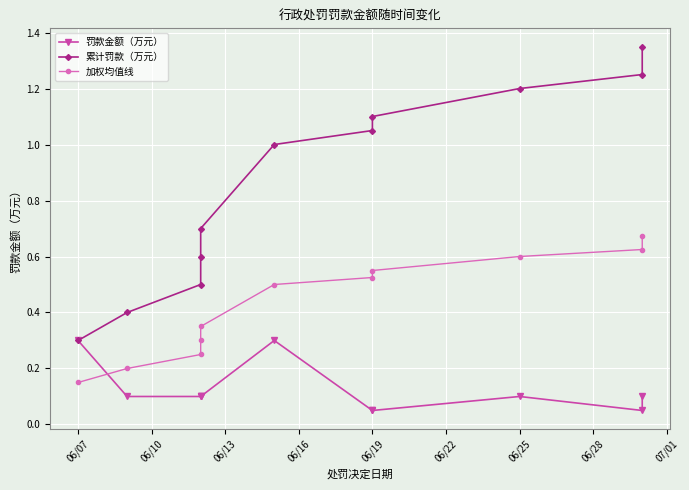

Between 06/16 and 06/22, which series saw the biggest shift?

累计罚款（万元）